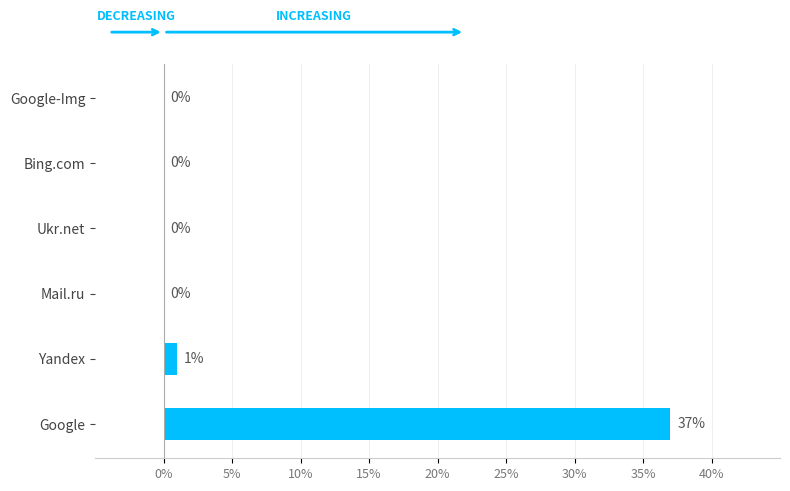

Where is the data nearest to the value 18?

Yandex